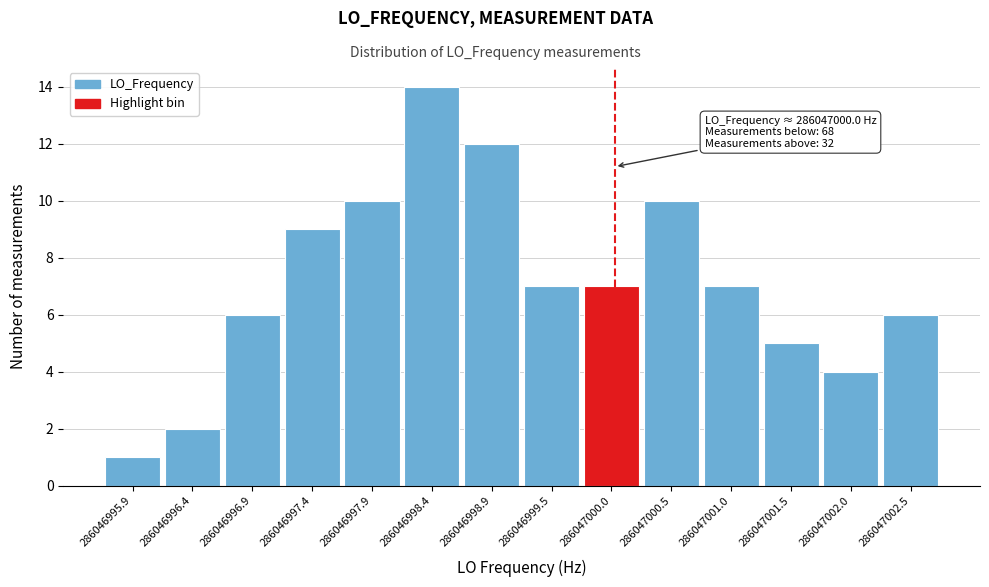

Reading left to right, transcribe all the data shown in this chart.

286046995.9=1	286046996.4=2	286046996.9=6	286046997.4=9	286046997.9=10	286046998.4=14	286046998.9=12	286046999.5=7	286047000.0=7	286047000.5=10	286047001.0=7	286047001.5=5	286047002.0=4	286047002.5=6